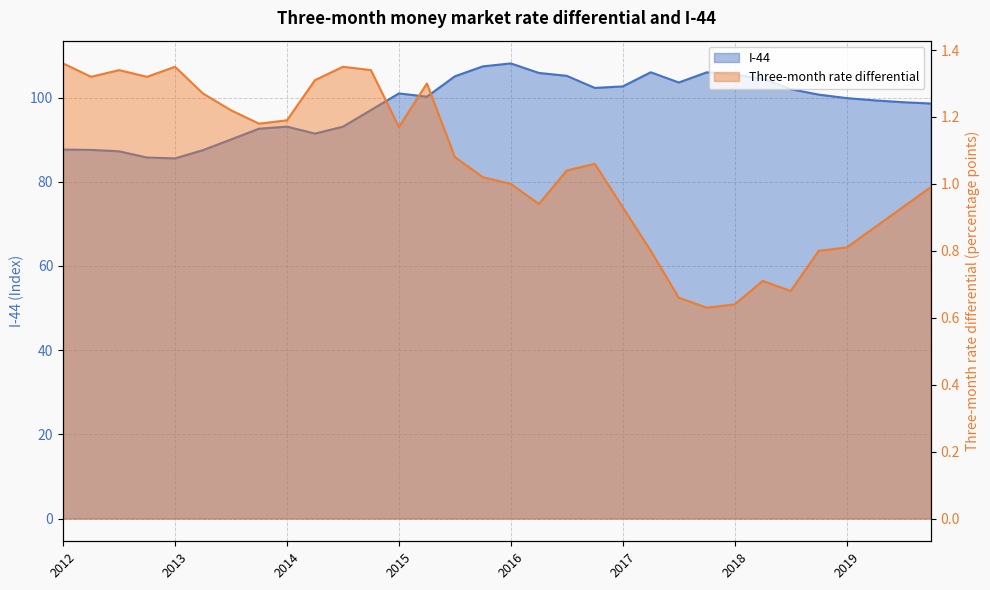

What is the greatest value displayed?

108.1